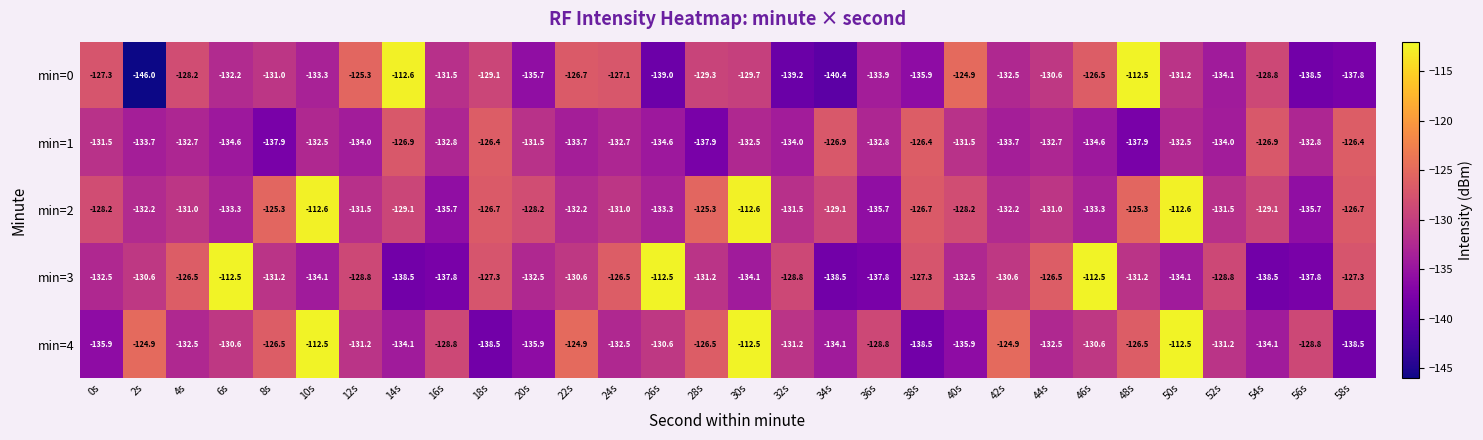

What is the sum of the min=3 values at 38s and 54s?

-265.8